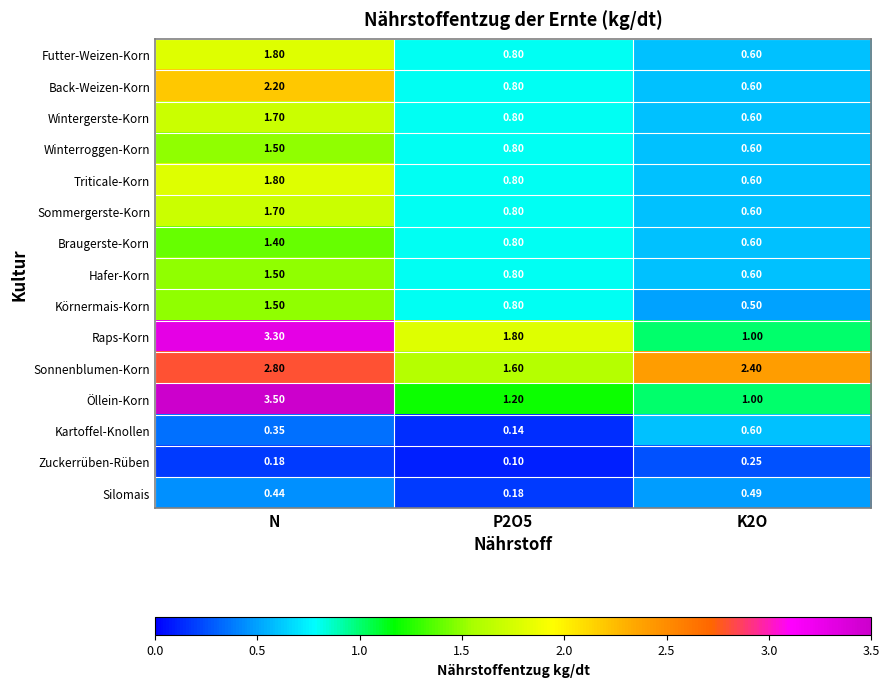

What is the total value across all series at P2O5?

12.2